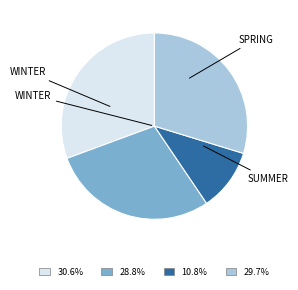

Is there any slice that represents more than half of the pie?

No